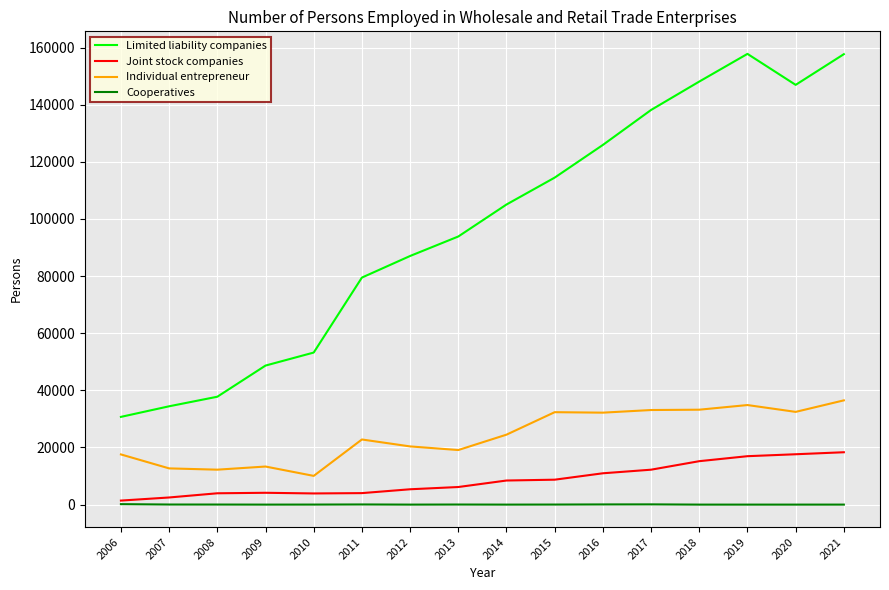

The value of Individual entrepreneur at 2011 is 32236. True or false?

False